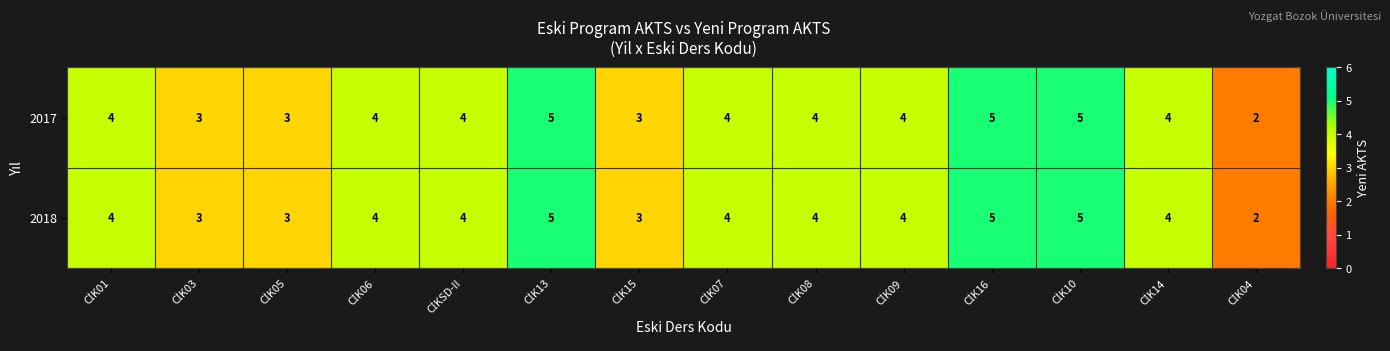

What is the maximum value shown in the chart?

5